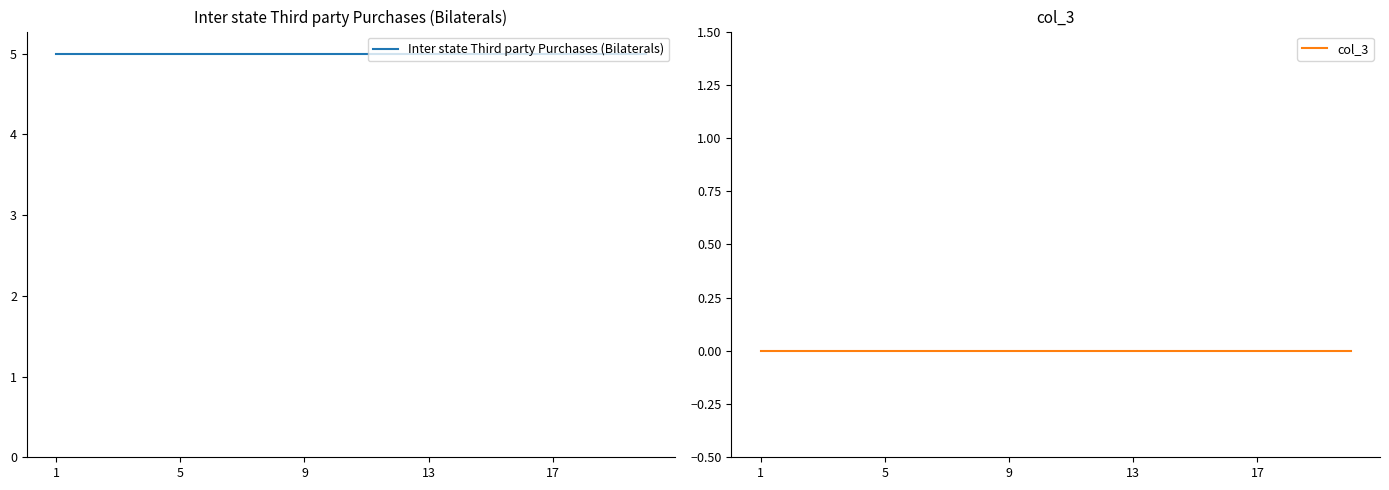

What is the spread (max minus min) of values at 11?

5